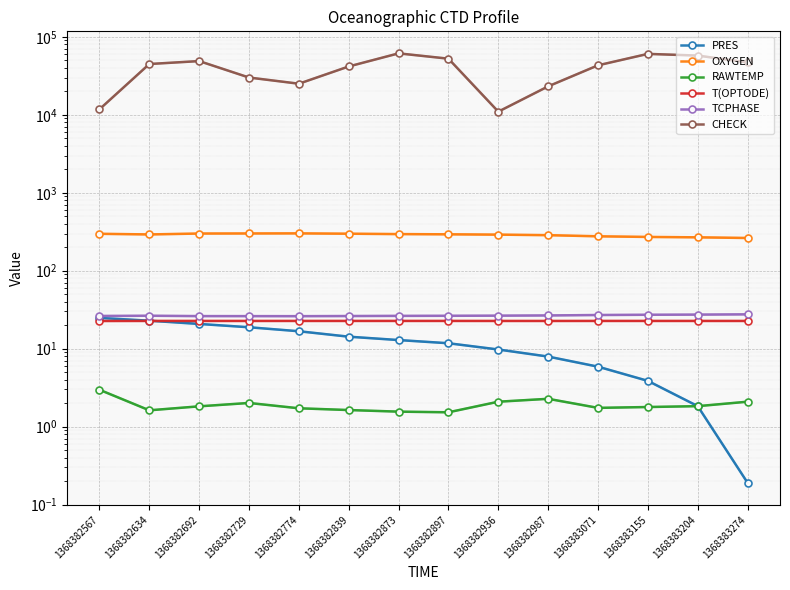

At which label does CHECK first exceed 44852?

1368382692